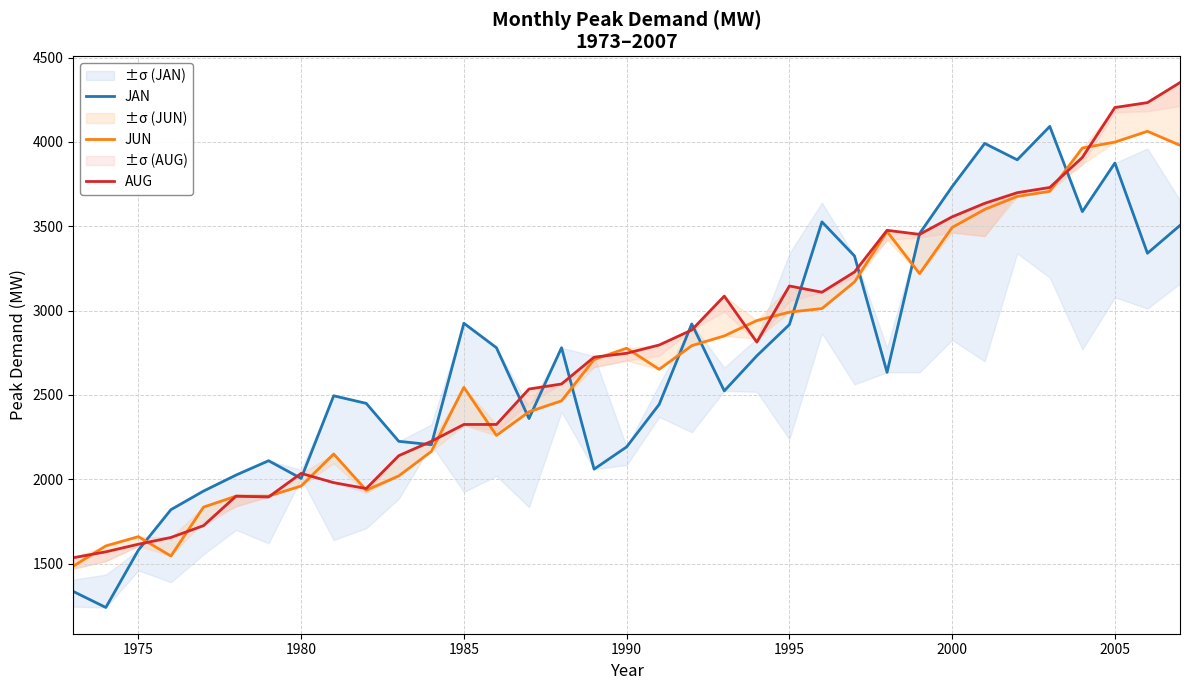

Which series ends up on top after the final intersection of JAN and JUN?

JUN